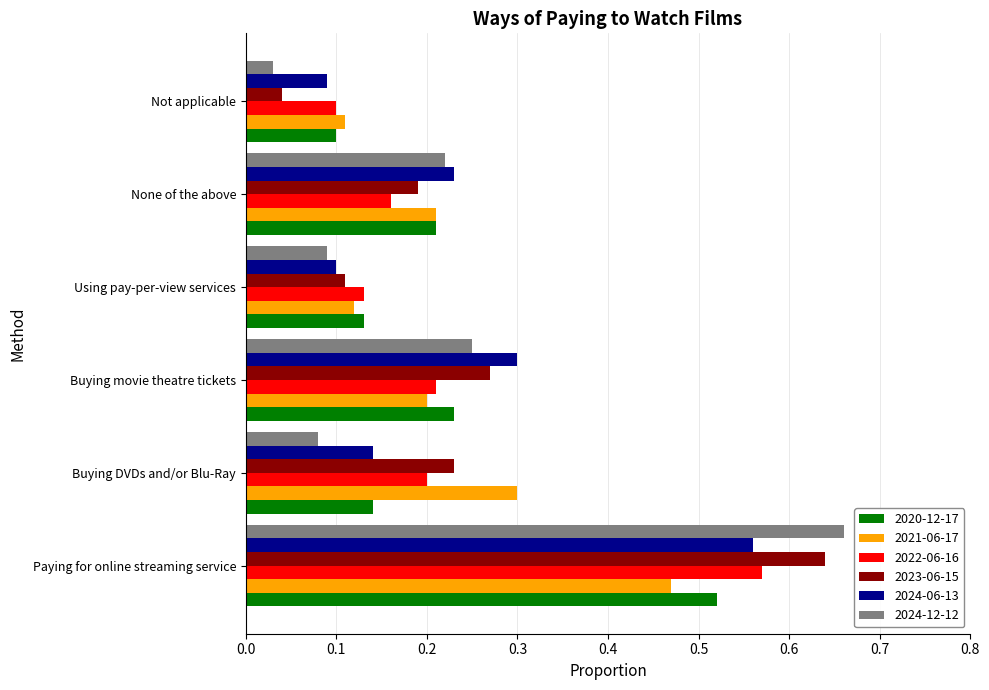

At which category is the sum across all series the highest?

Paying for online streaming service